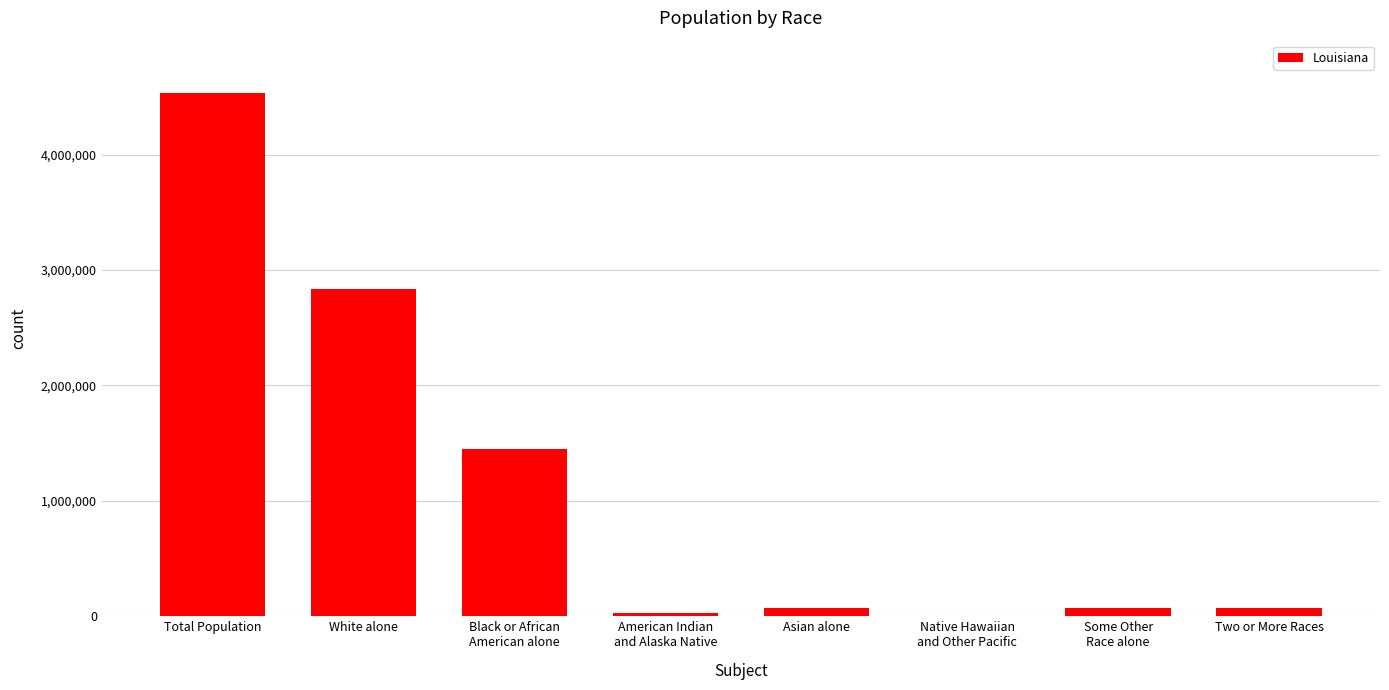

The chart shows a value of 1963 at Native Hawaiian
and Other Pacific. True or false?

True